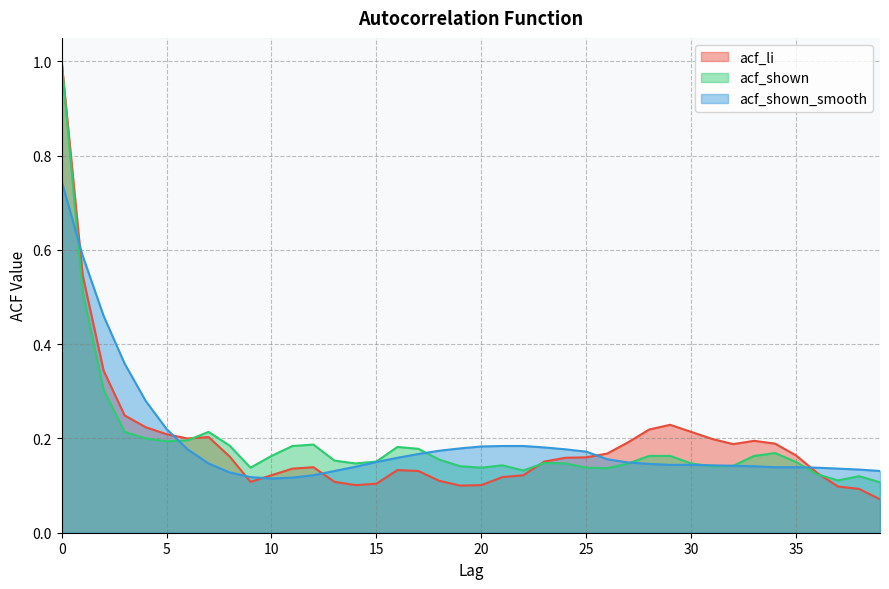

What is the smallest value displayed?

0.1